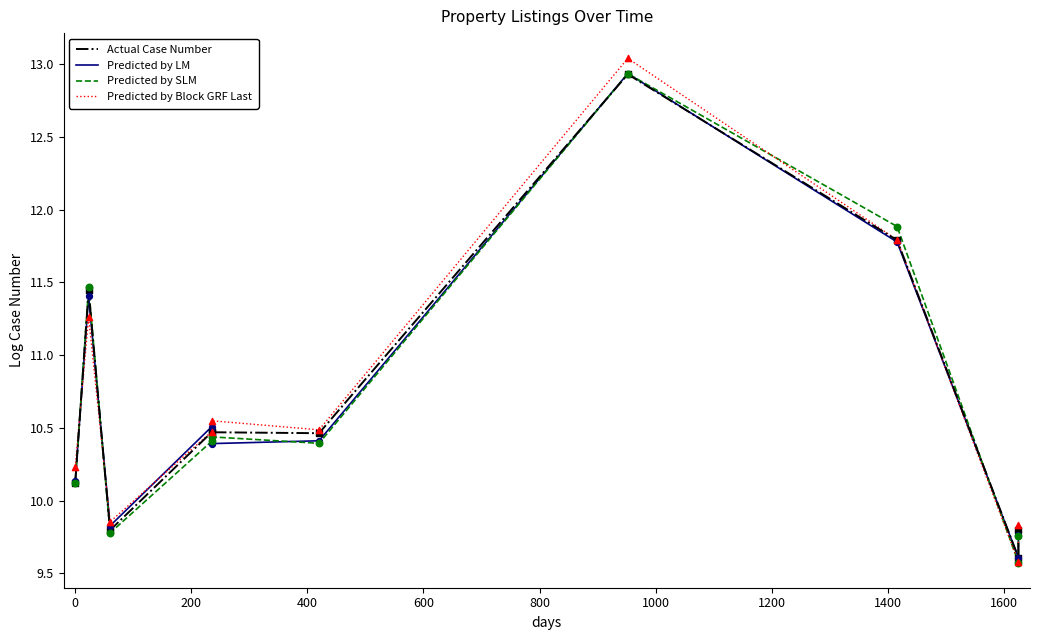

Which series has the largest Y range (max minus min)?

Predicted by Block GRF Last